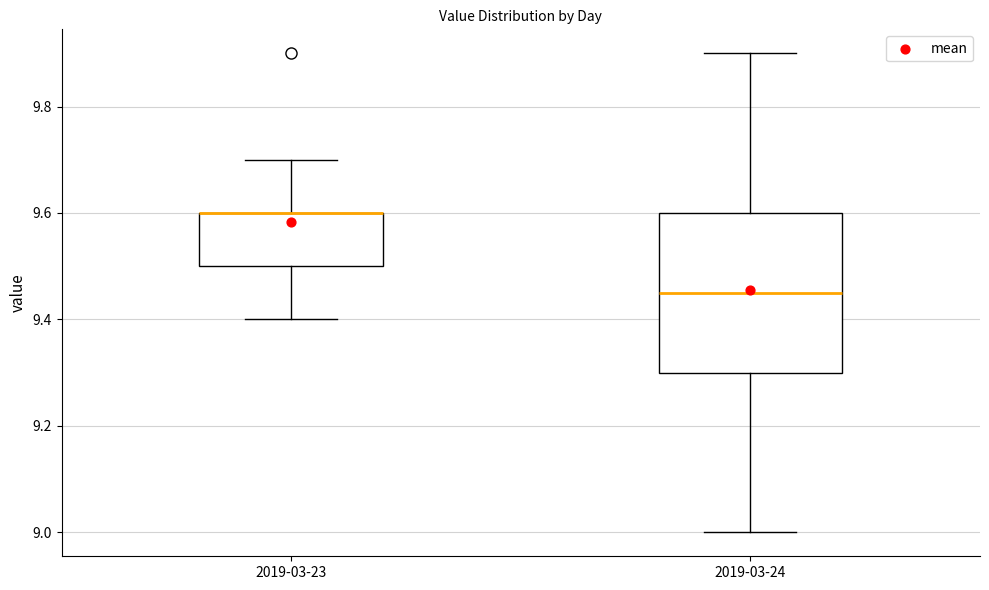

Reading left to right, read every box against the y-axis: the position of its median line, the range the box covers, and the ends of its whiskers. The values are not printed on the chart, so give them approximately, as read against the axis.

2019-03-23: median 9.60 (drawn on the box's upper edge), box 9.50 to 9.60, whiskers 9.40 to 9.70
2019-03-24: median 9.46, box 9.30 to 9.60, whiskers 9.00 to 9.90